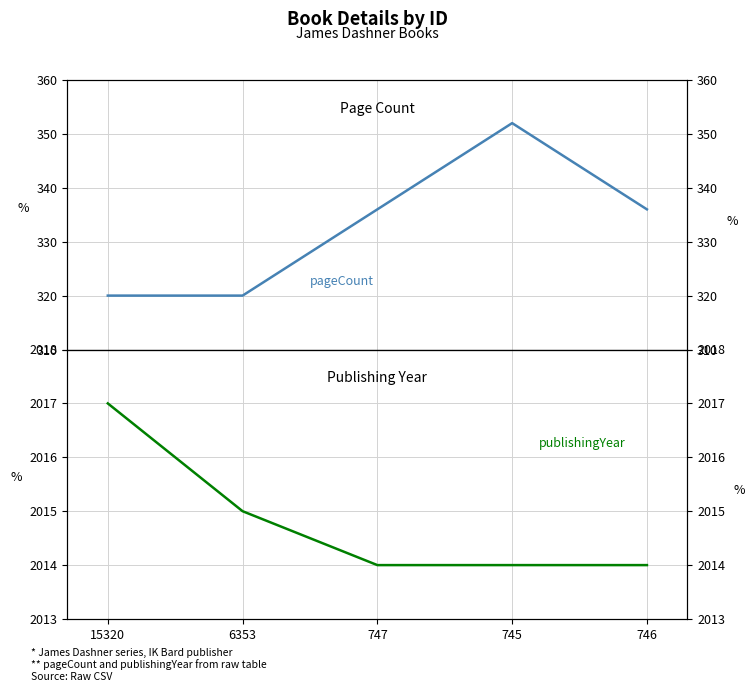

True or false: publishingYear has more than 0 interior local peaks.

False